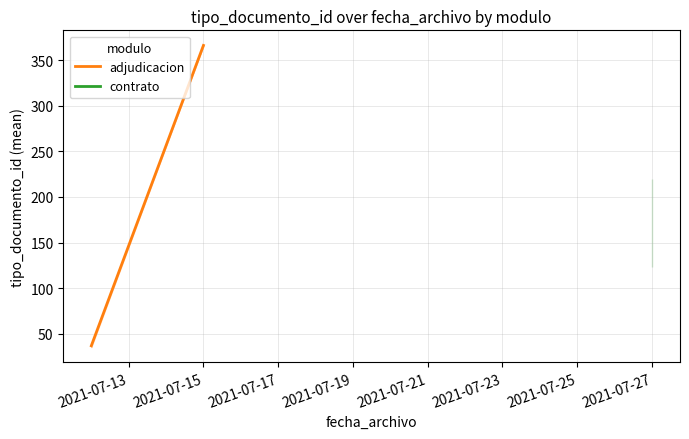

The value at 2021-07-15 is 366. True or false?

True